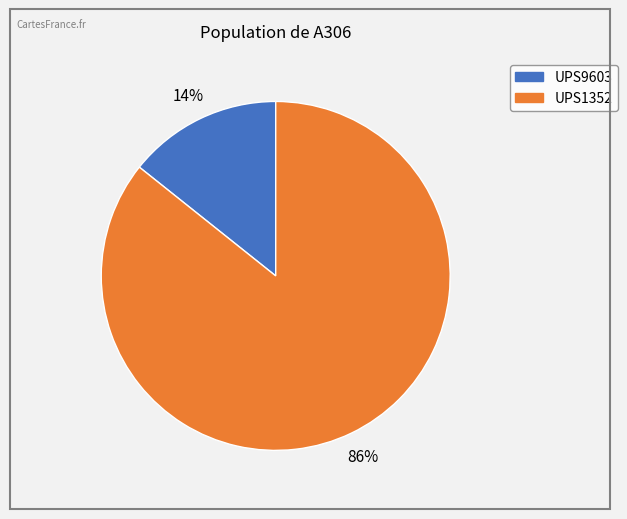

How many slices are in this pie chart?

2